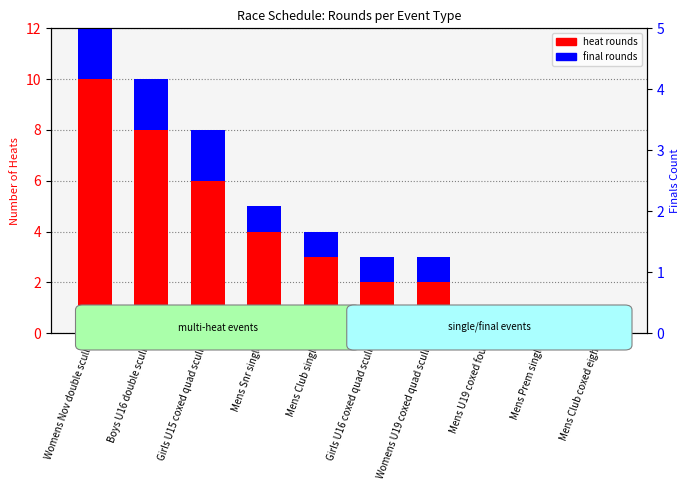

Is the value of heat rounds at Mens Prem single greater than the value of final rounds at Mens Snr single?

No